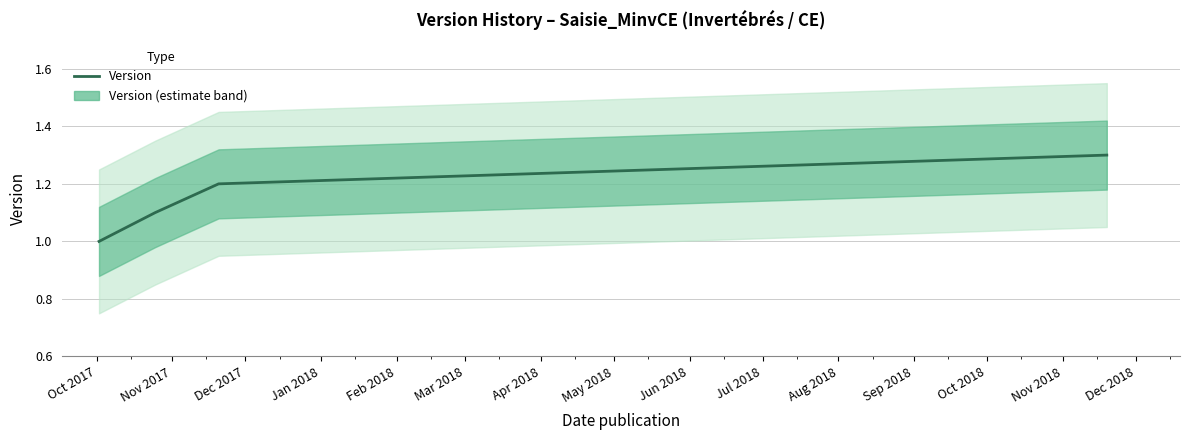

Reading right to left, transcribe all the data shown in this chart.

1.3	1.2	1.1	1.0